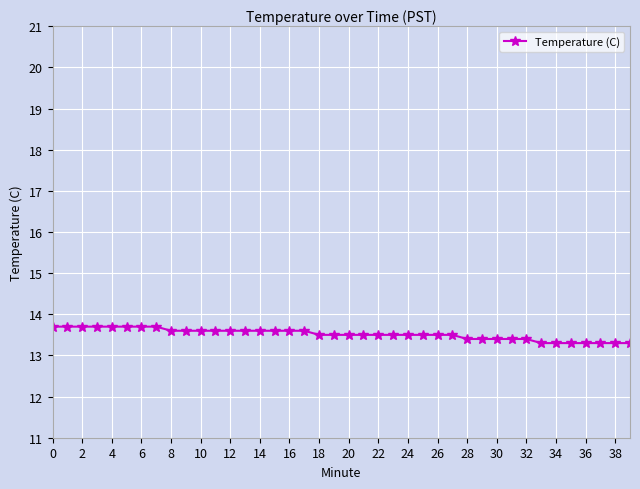

Count the values in the range 13 to 14.

40